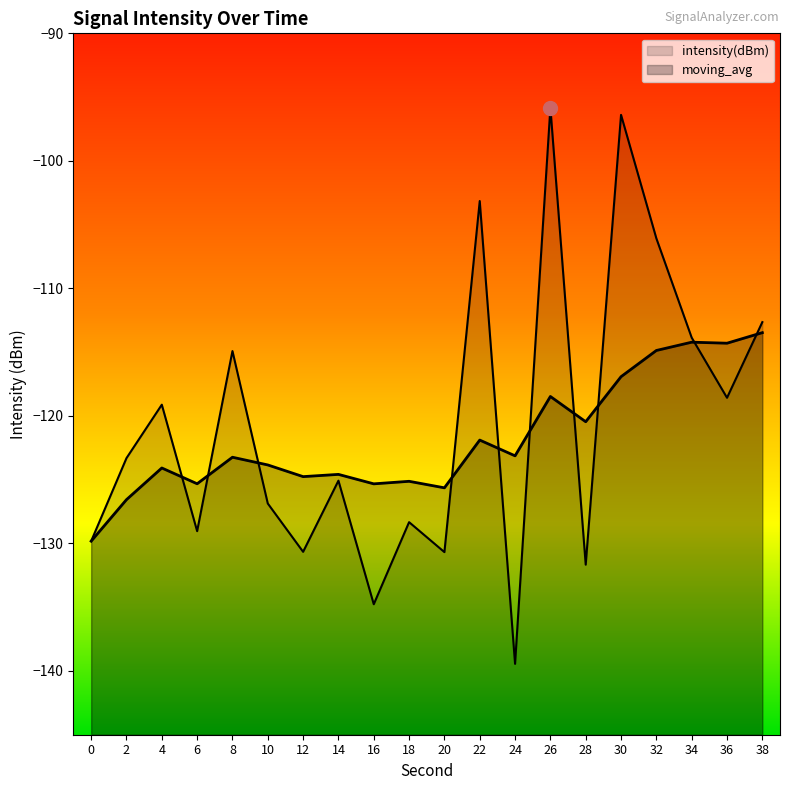

Where do moving_avg and intensity(dBm) first cross each other?

4 and 6